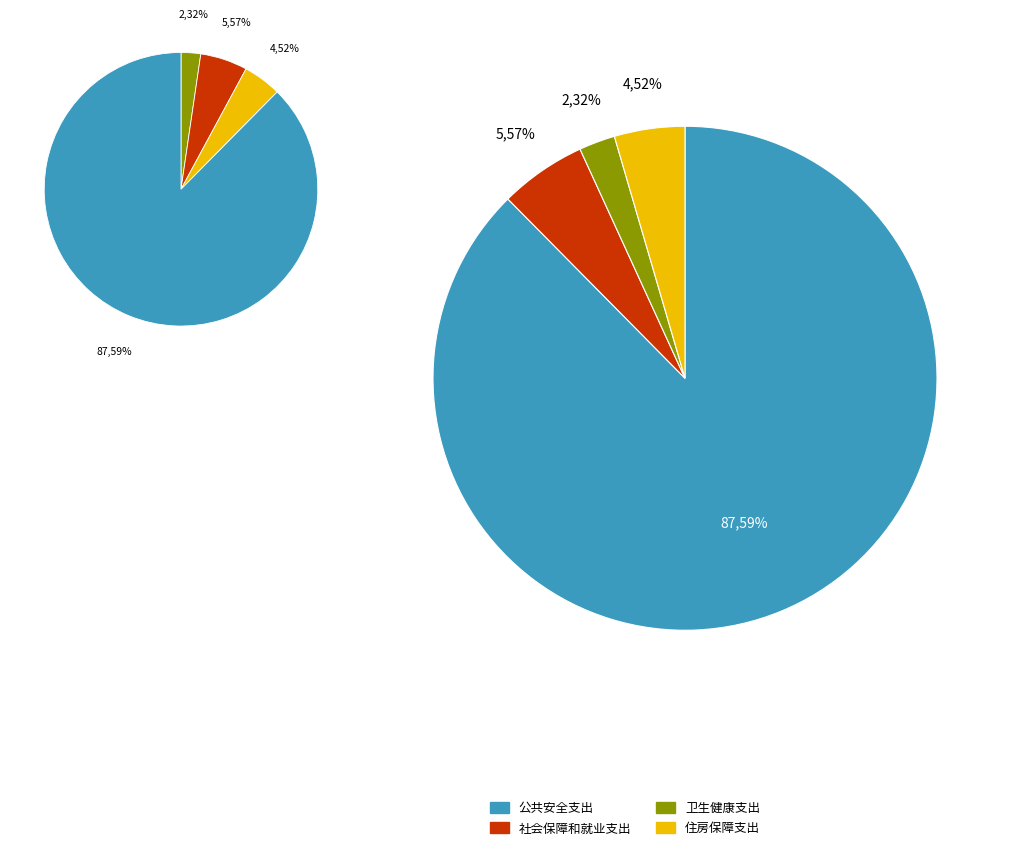

To the nearest percent, what is the difference between the 住房保障支出 and 社会保障和就业支出 slice percentages?

1%